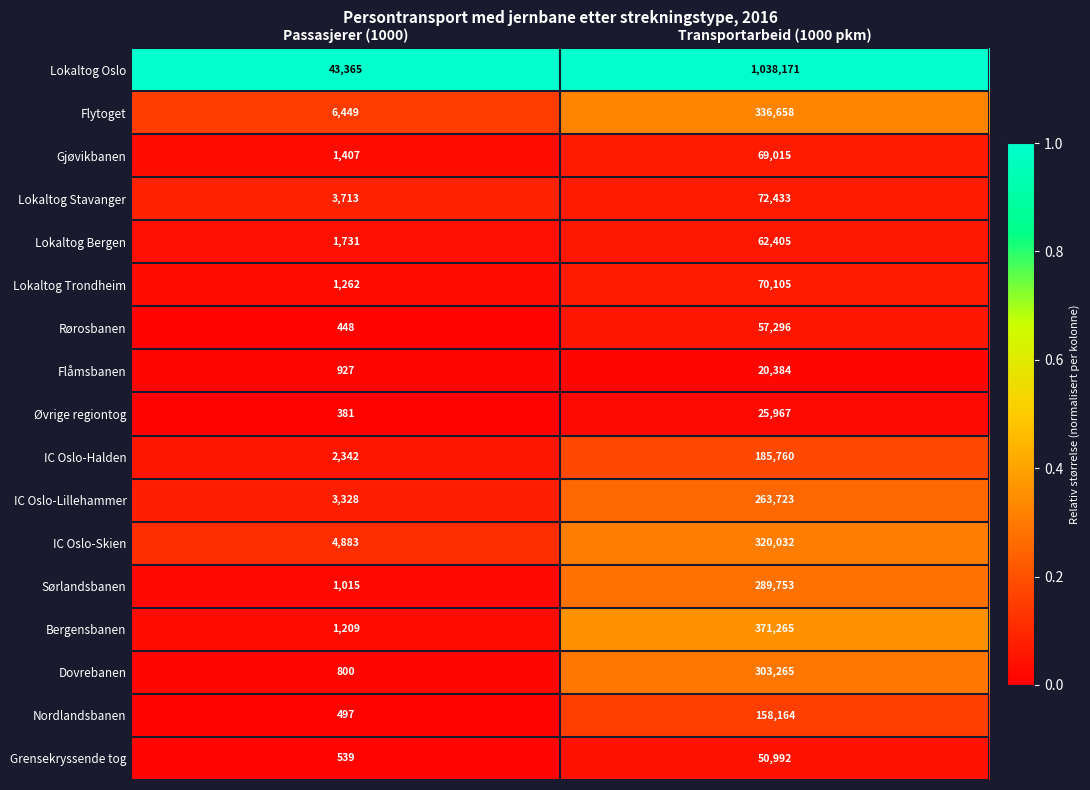

True or false: Gjøvikbanen has a value of 1407 at Passasjerer (1000).

True